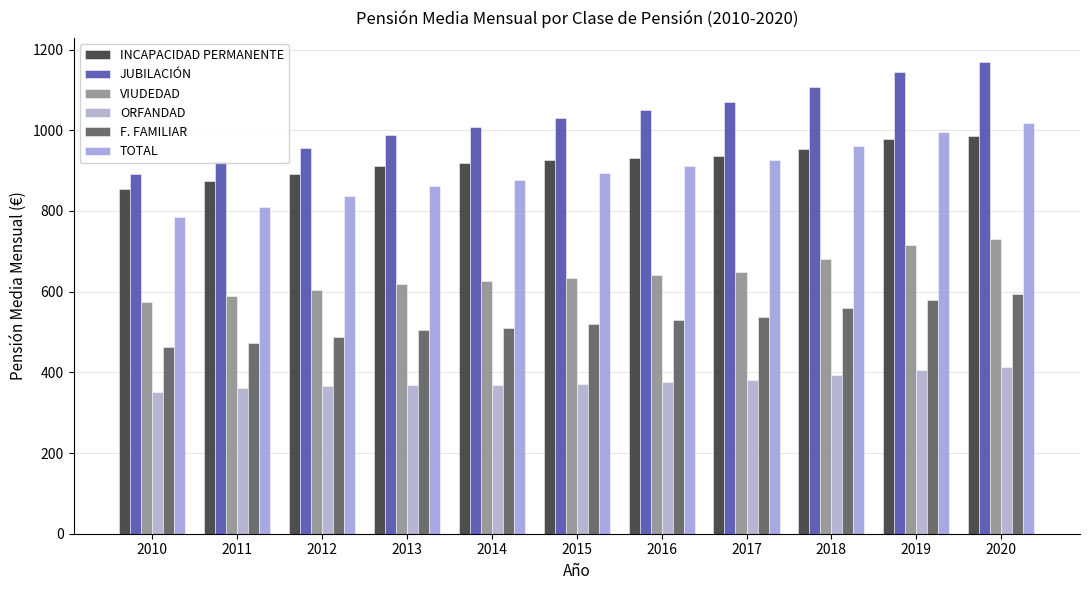

How many categories are shown in the chart?

11